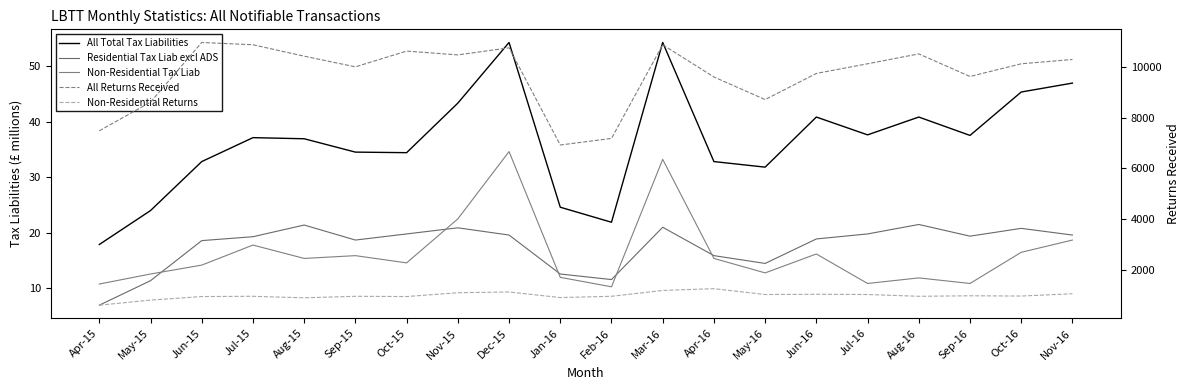

Reading left to right, transcribe all the data shown in this chart.

All Total Tax Liabilities: Apr-15=17.9	May-15=24.0	Jun-15=32.8	Jul-15=37.1	Aug-15=36.9	Sep-15=34.5	Oct-15=34.4	Nov-15=43.3	Dec-15=54.2	Jan-16=24.6	Feb-16=21.9	Mar-16=54.2	Apr-16=32.8	May-16=31.8	Jun-16=40.8	Jul-16=37.6	Aug-16=40.8	Sep-16=37.5	Oct-16=45.3	Nov-16=46.9
Residential Tax Liab excl ADS: Apr-15=7.0	May-15=11.4	Jun-15=18.6	Jul-15=19.3	Aug-15=21.4	Sep-15=18.7	Oct-15=19.8	Nov-15=20.9	Dec-15=19.6	Jan-16=12.6	Feb-16=11.6	Mar-16=21.0	Apr-16=15.9	May-16=14.5	Jun-16=18.9	Jul-16=19.8	Aug-16=21.5	Sep-16=19.4	Oct-16=20.8	Nov-16=19.6
Non-Residential Tax Liab: Apr-15=10.8	May-15=12.6	Jun-15=14.2	Jul-15=17.8	Aug-15=15.4	Sep-15=15.9	Oct-15=14.6	Nov-15=22.5	Dec-15=34.6	Jan-16=12.0	Feb-16=10.3	Mar-16=33.2	Apr-16=15.4	May-16=12.8	Jun-16=16.2	Jul-16=10.9	Aug-16=11.9	Sep-16=10.9	Oct-16=16.5	Nov-16=18.7
All Returns Received: Apr-15=7480.0	May-15=8610.0	Jun-15=10960.0	Jul-15=10870.0	Aug-15=10420.0	Sep-15=10000.0	Oct-15=10620.0	Nov-15=10470.0	Dec-15=10750.0	Jan-16=6920.0	Feb-16=7180.0	Mar-16=10870.0	Apr-16=9600.0	May-16=8710.0	Jun-16=9740.0	Jul-16=10120.0	Aug-16=10510.0	Sep-16=9620.0	Oct-16=10120.0	Nov-16=10290.0
Non-Residential Returns: Apr-15=610.0	May-15=810.0	Jun-15=950.0	Jul-15=960.0	Aug-15=900.0	Sep-15=960.0	Oct-15=950.0	Nov-15=1100.0	Dec-15=1130.0	Jan-16=910.0	Feb-16=960.0	Mar-16=1190.0	Apr-16=1260.0	May-16=1030.0	Jun-16=1040.0	Jul-16=1030.0	Aug-16=960.0	Sep-16=980.0	Oct-16=970.0	Nov-16=1060.0